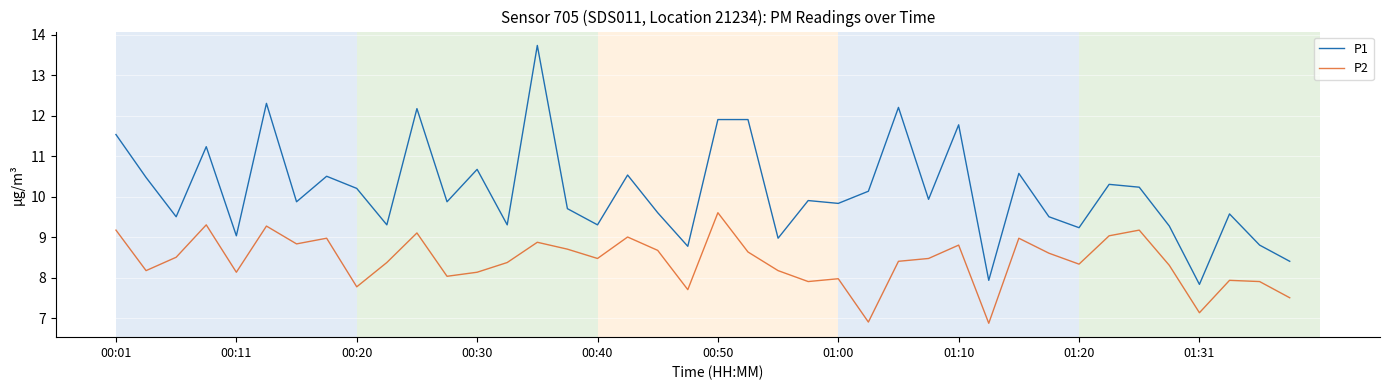

What is the greatest value displayed?

13.7